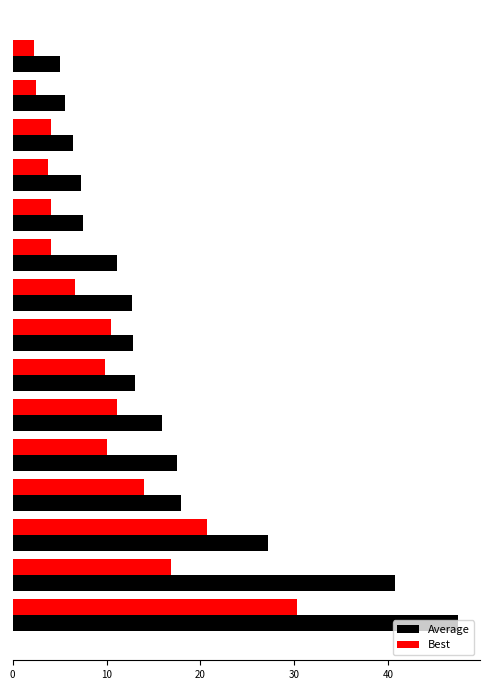

Which series has the largest range (max minus min)?

Average